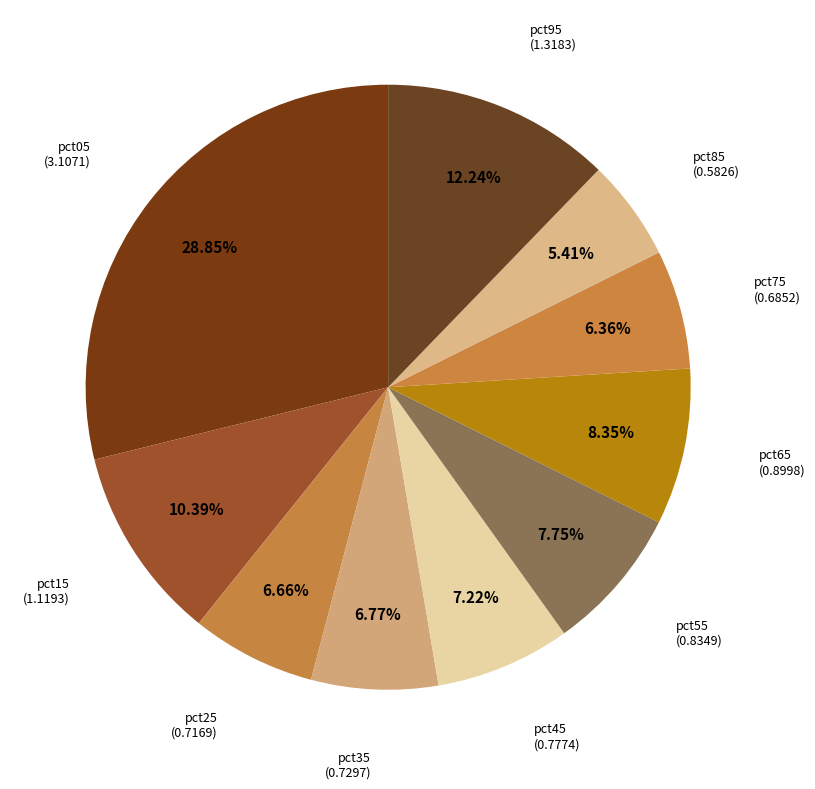

Between pct65 and pct85, which is larger?

pct65